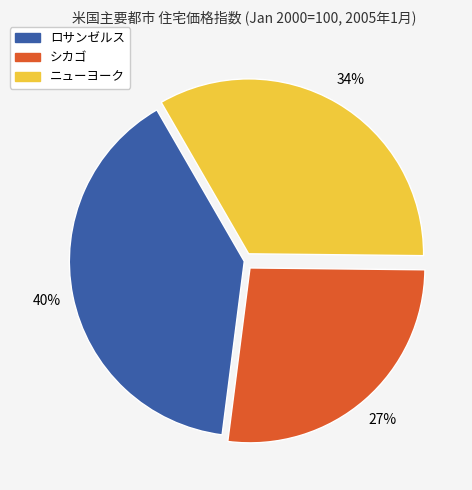

To the nearest percent, what percentage of the pie is ニューヨーク?

34%